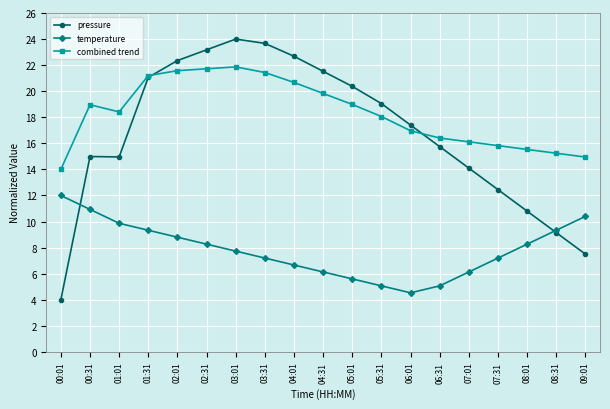

List the series in order of their peak value, lowest first.

temperature, combined trend, pressure